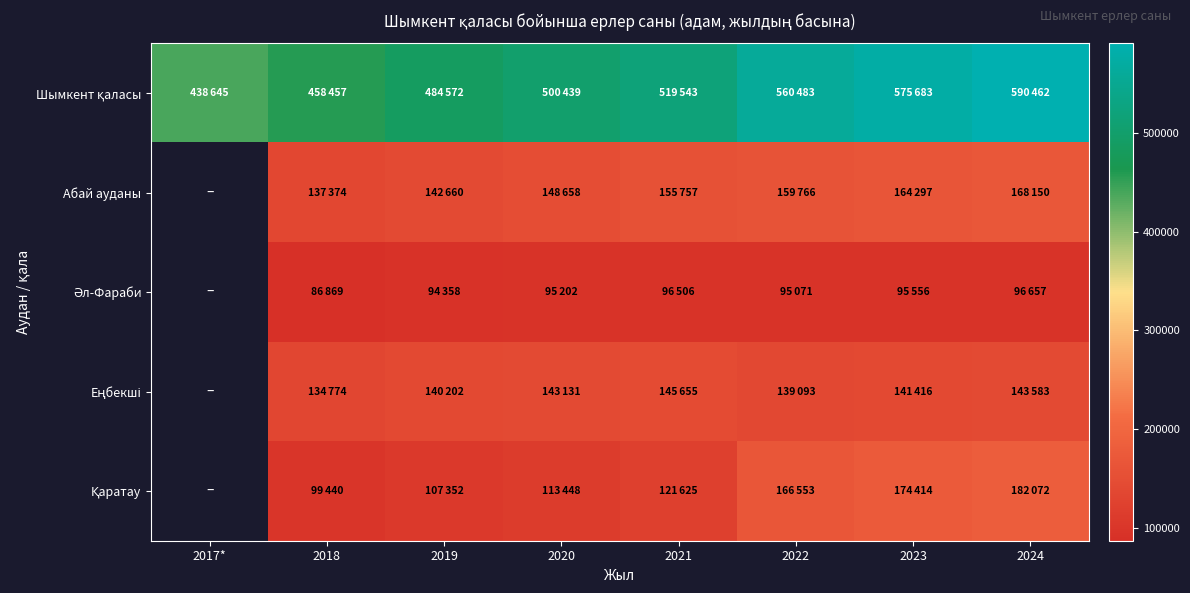

What is the difference between the highest and lowest values at 2022?

465412.0